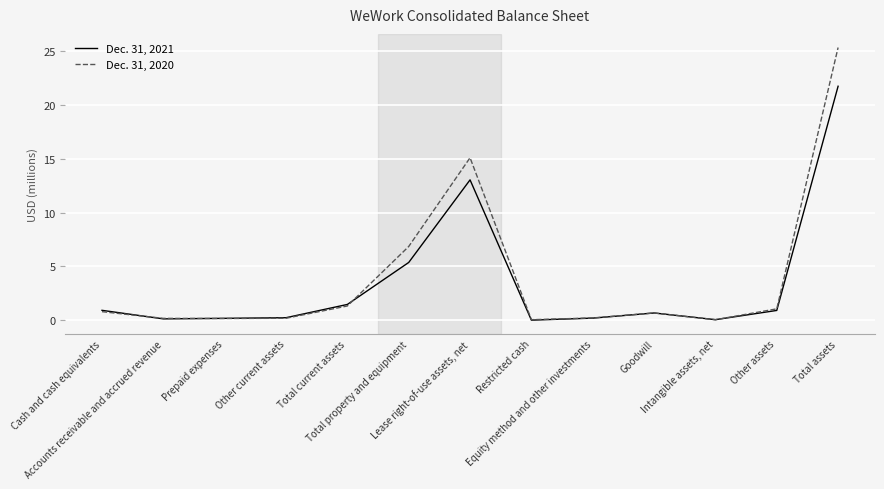

What is the difference between the highest and lowest values at Total property and equipment?

1.5